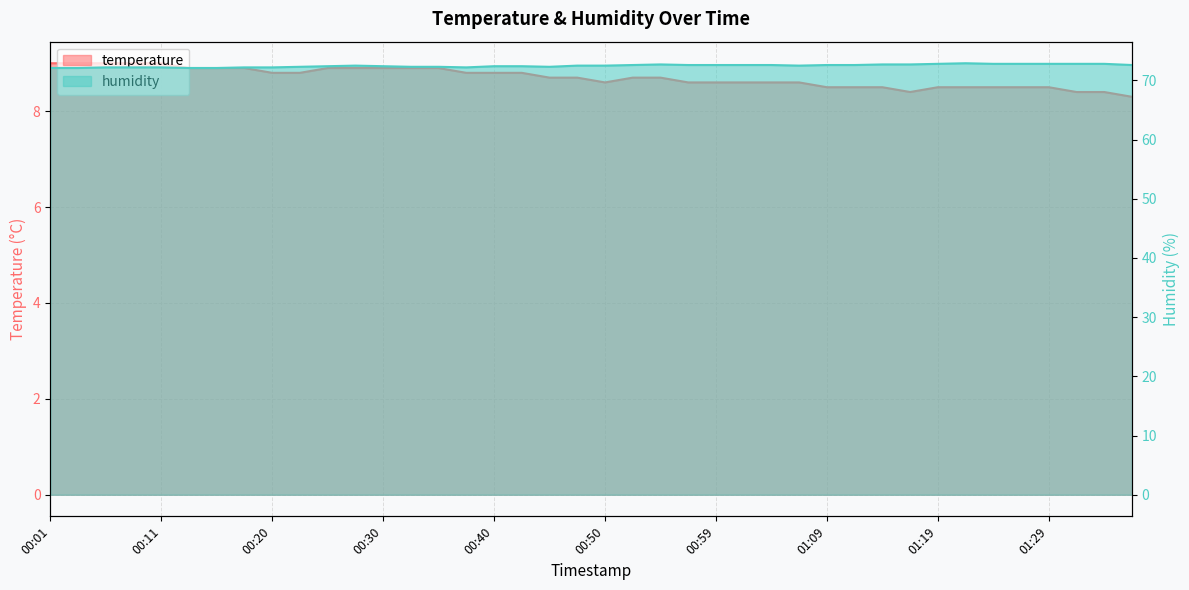

In humidity, how many points are higher than both neighbors (excluding endpoints)?

3